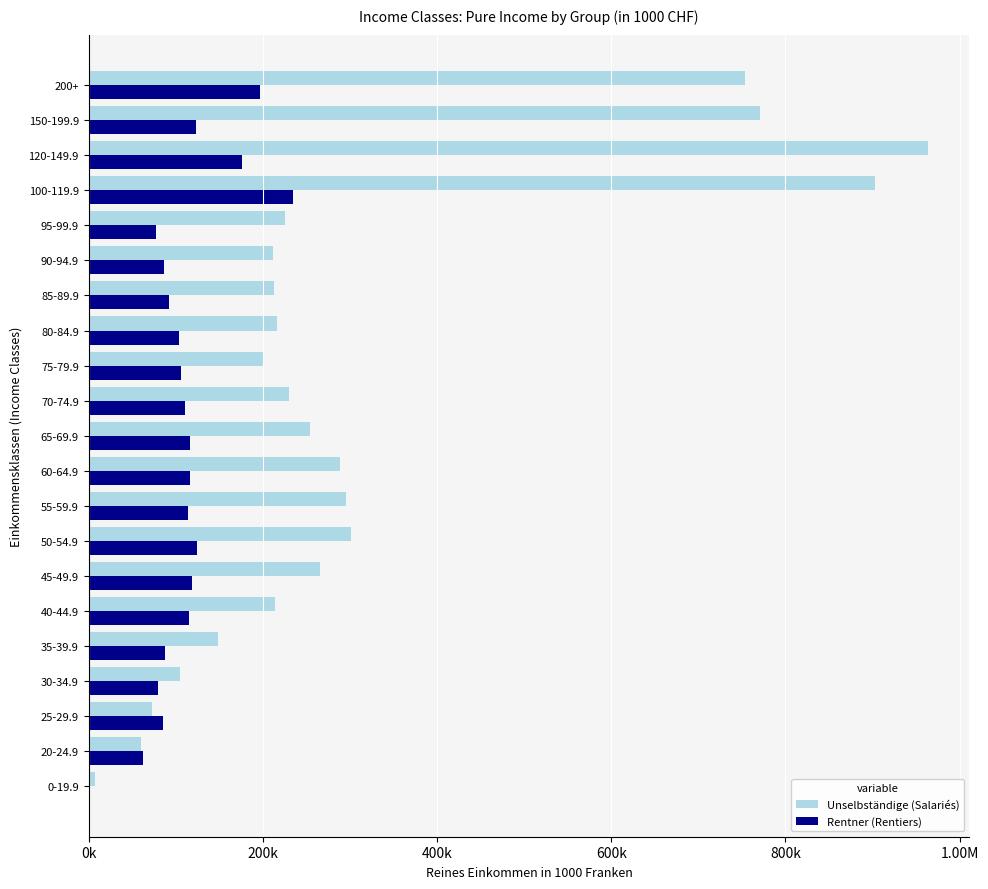

What are all the series names shown in the legend?

Unselbständige (Salariés), Rentner (Rentiers)